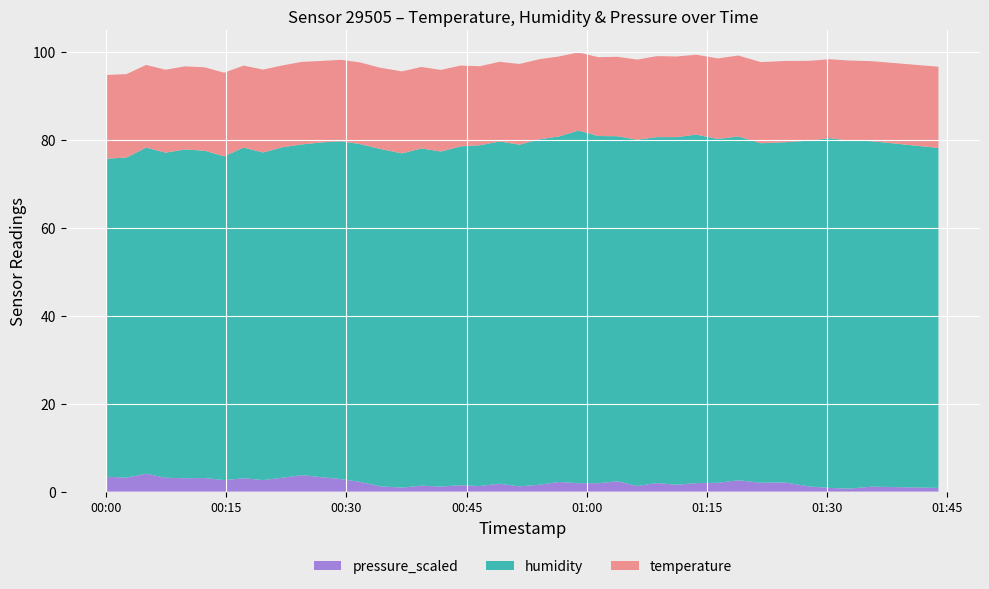

What are all the series names shown in the legend?

pressure_scaled, humidity, temperature